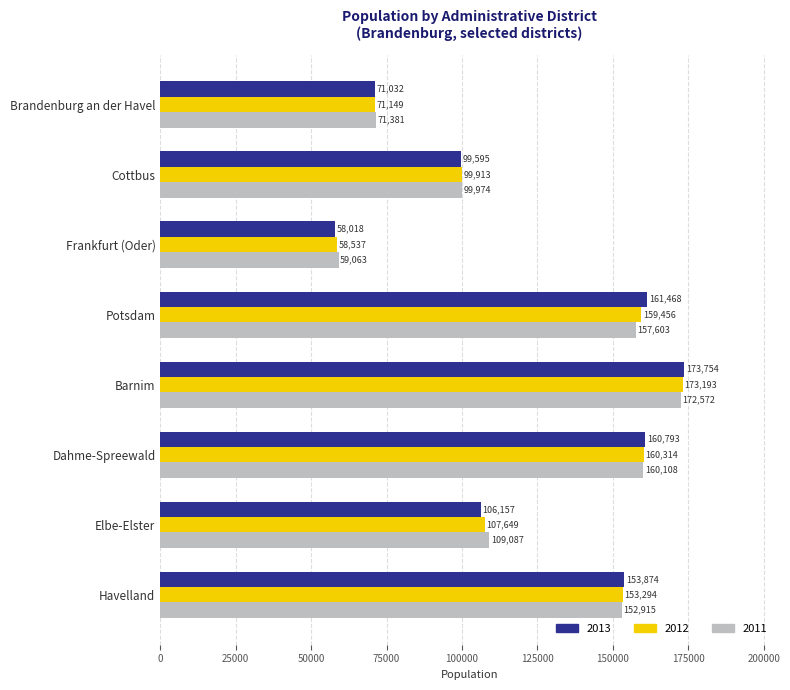

The value of 2013 at Potsdam is 212210. True or false?

False